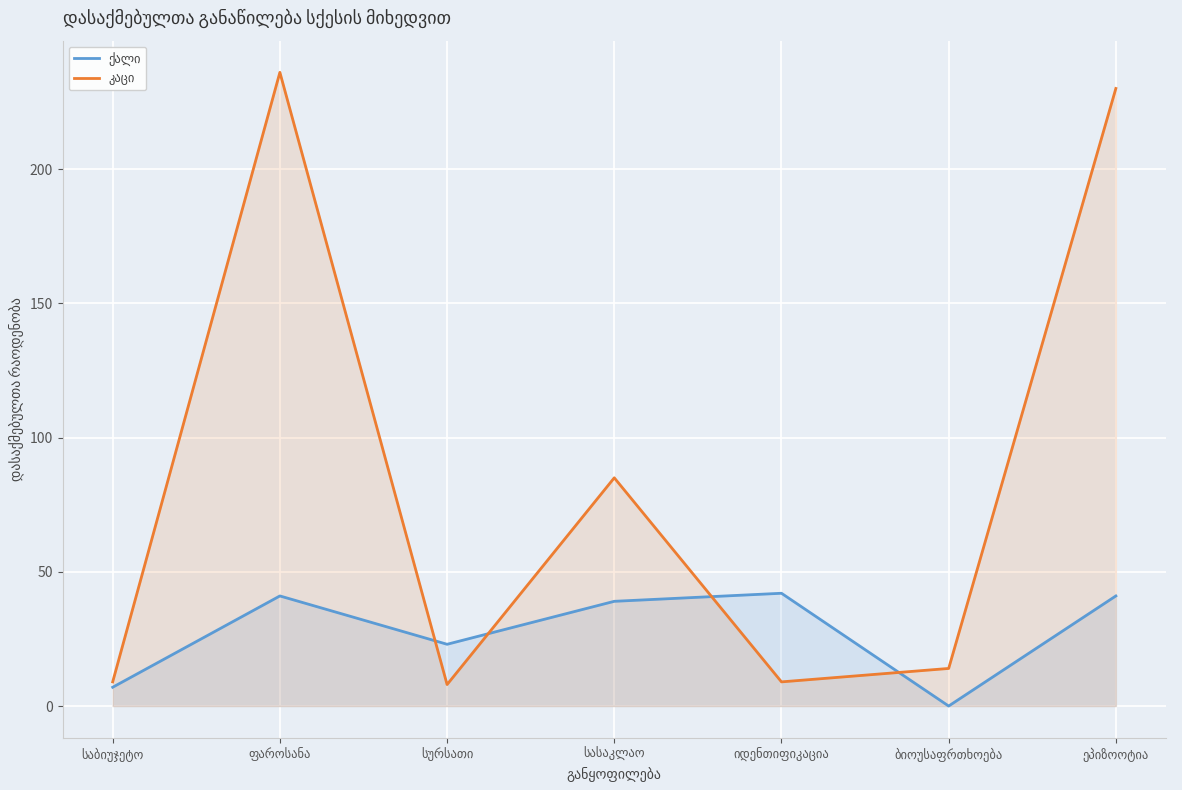

What is the sum of all ქალი values?

193